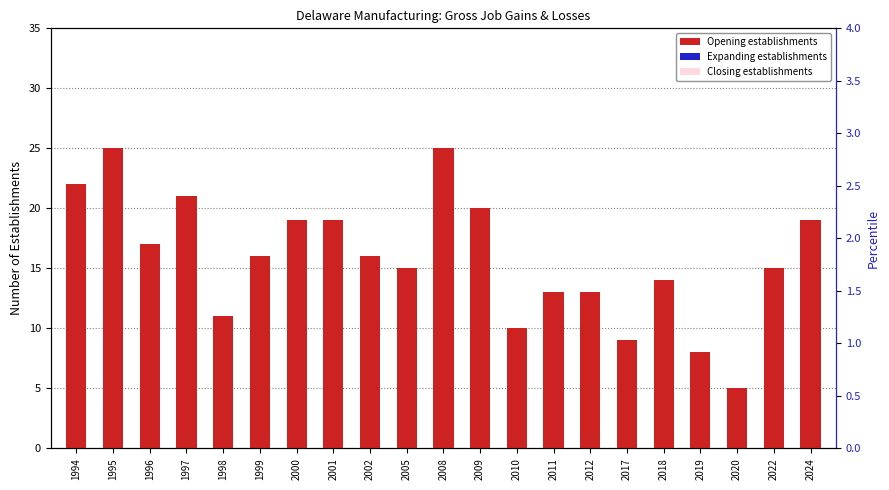

Between 2018 and 2017, which is larger?

2018